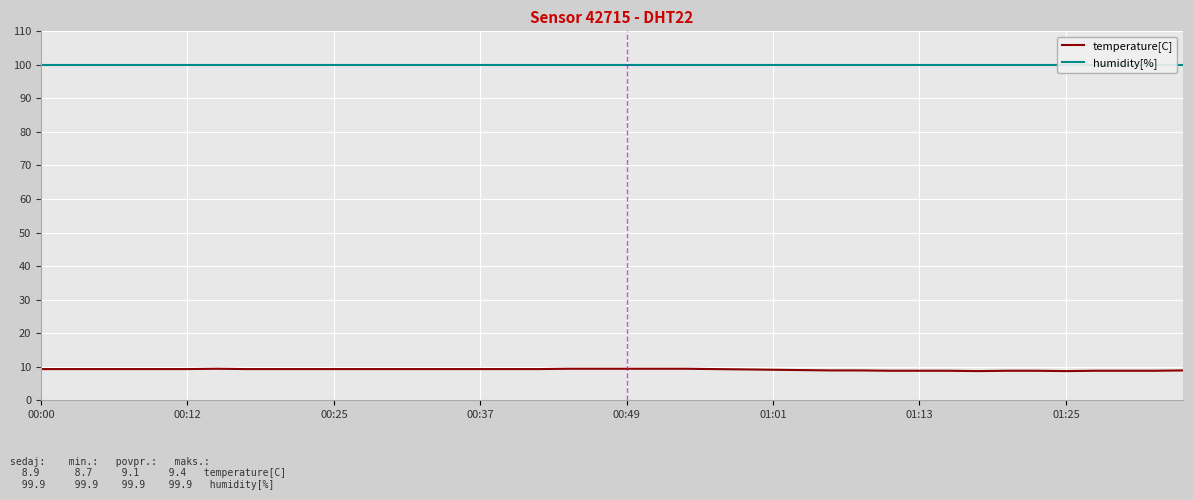

What is the average value of the humidity[%] series?

99.9